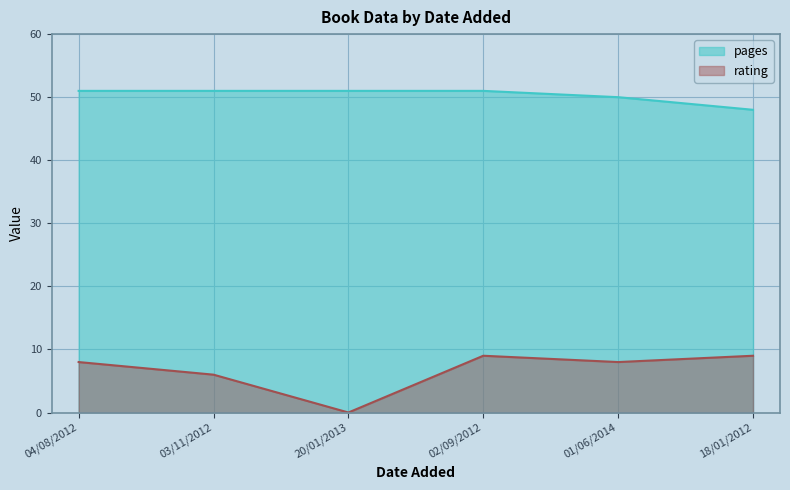

What is the value of the pages point at the 5th from the left?

50